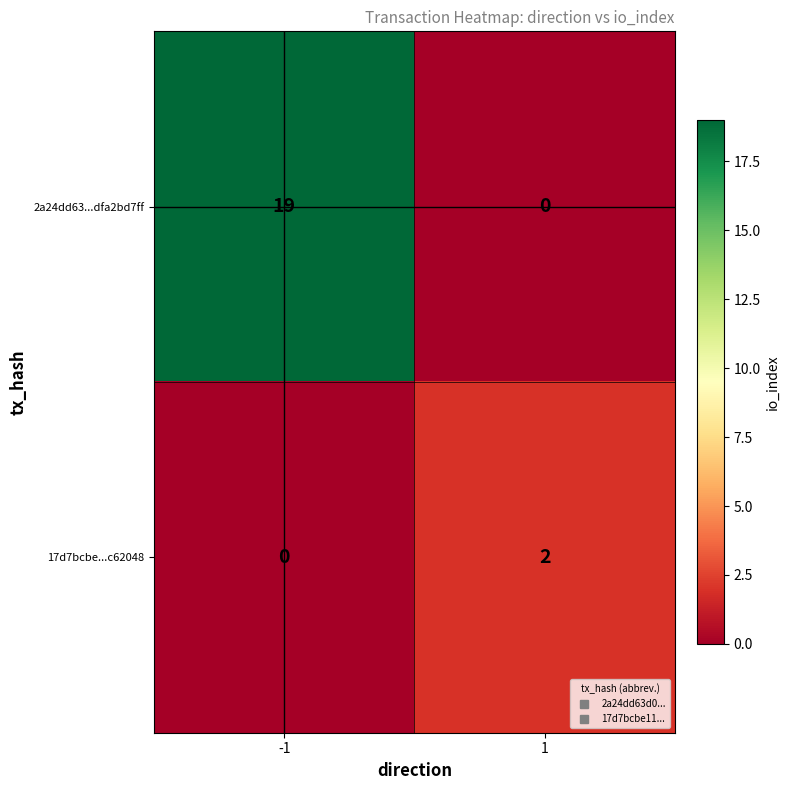

What is the spread (max minus min) of values at 1?

2